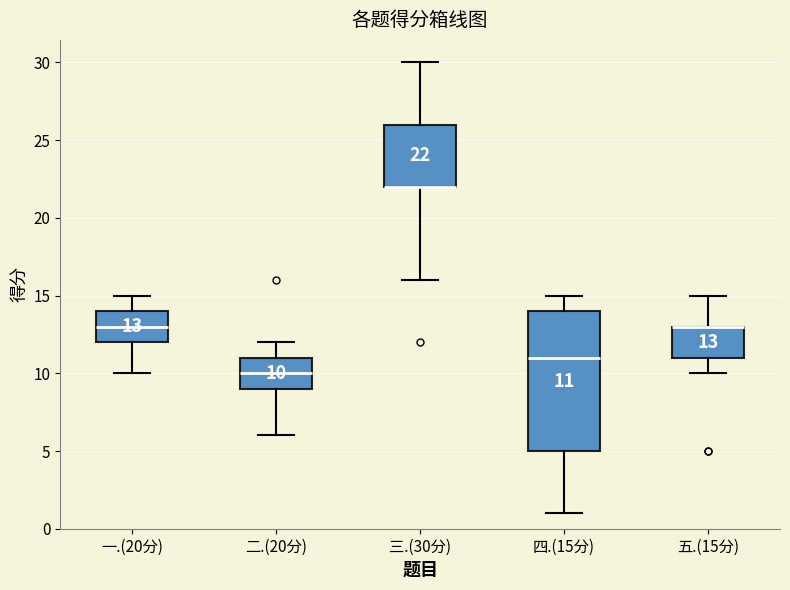

Comparing the boxes themselves (not the whiskers), which one is the tallest?

四.(15分)